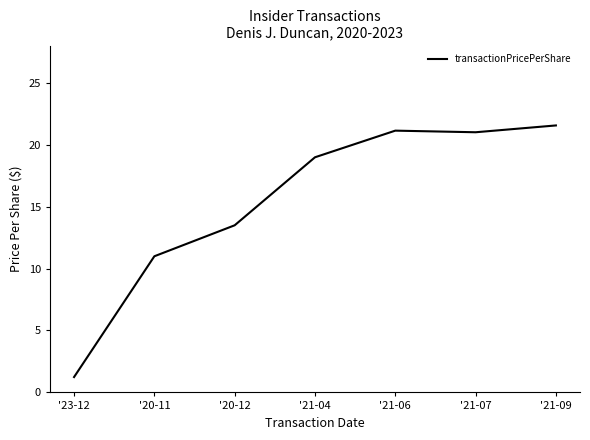

What position from the left is '20-12?

3